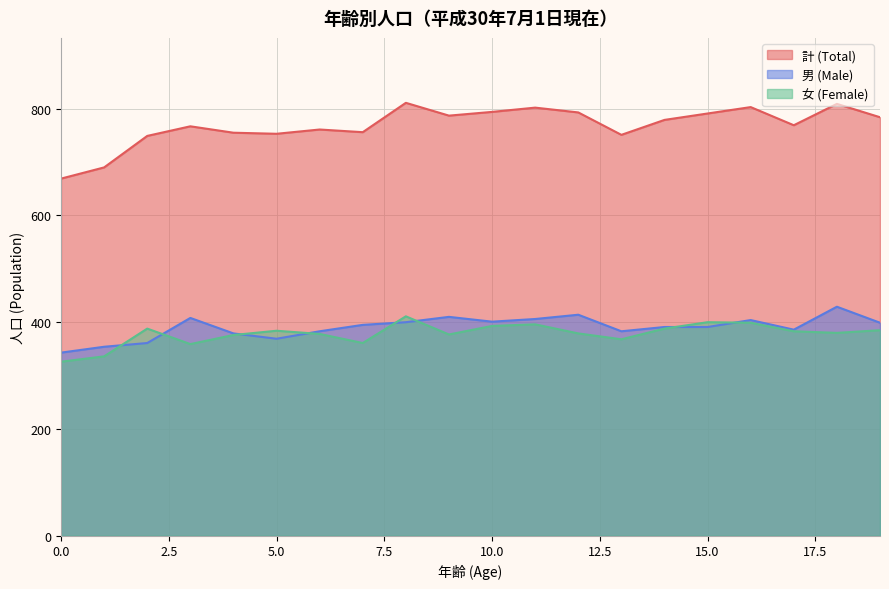

At how many categories does at least one series exceed 571?

20